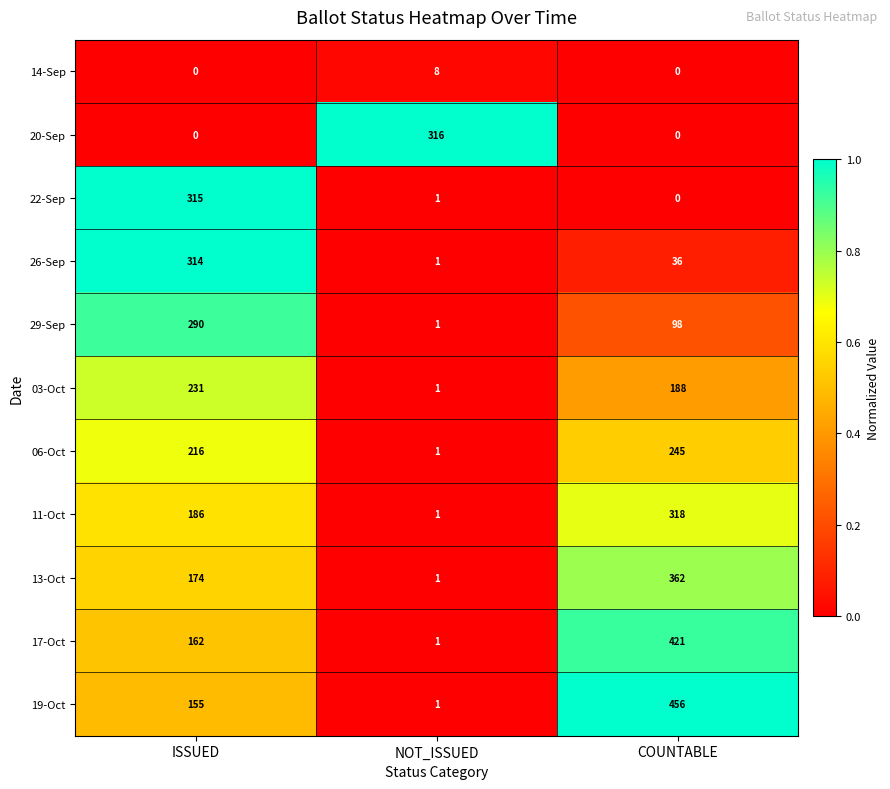

How many series are shown in this chart?

11